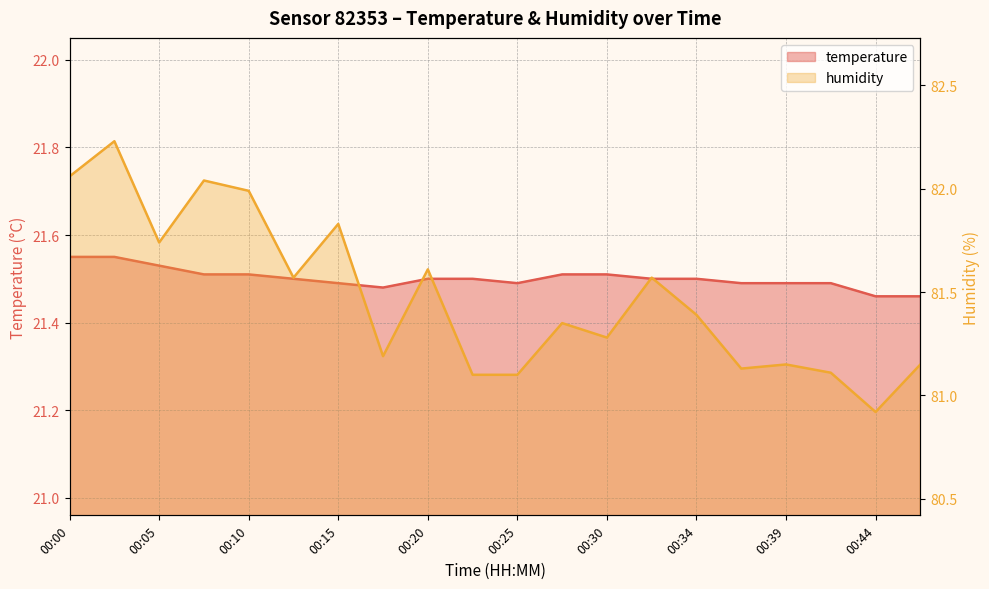

Which series has the largest total across all categories?

humidity